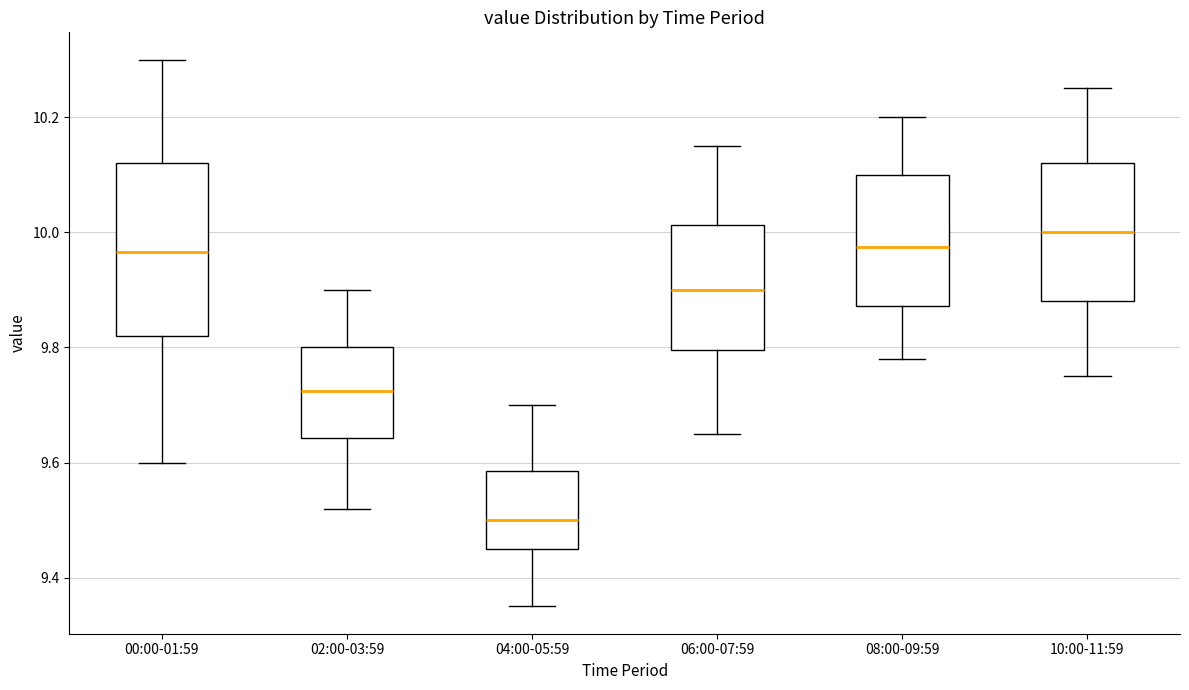

Where does the lower whisker of the box for 06:00-07:59 end on the y-axis? The values are not printed on the chart, so give them approximately, as read against the axis.

9.66